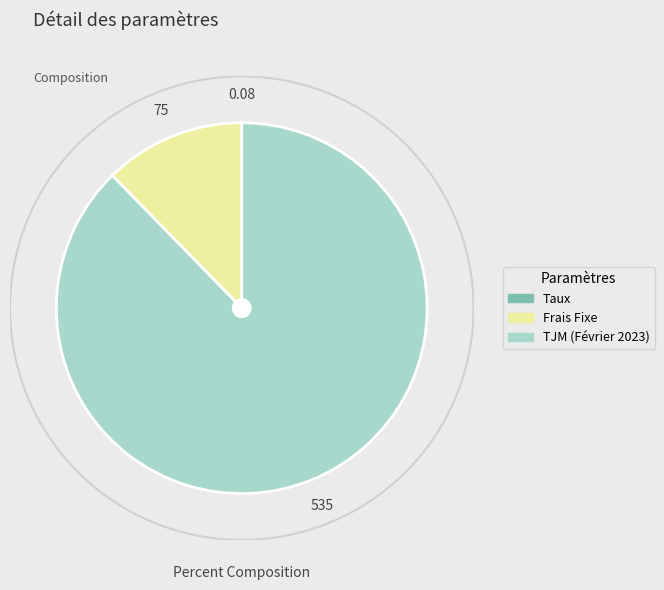

Does Frais Fixe represent more than half of the total?

No